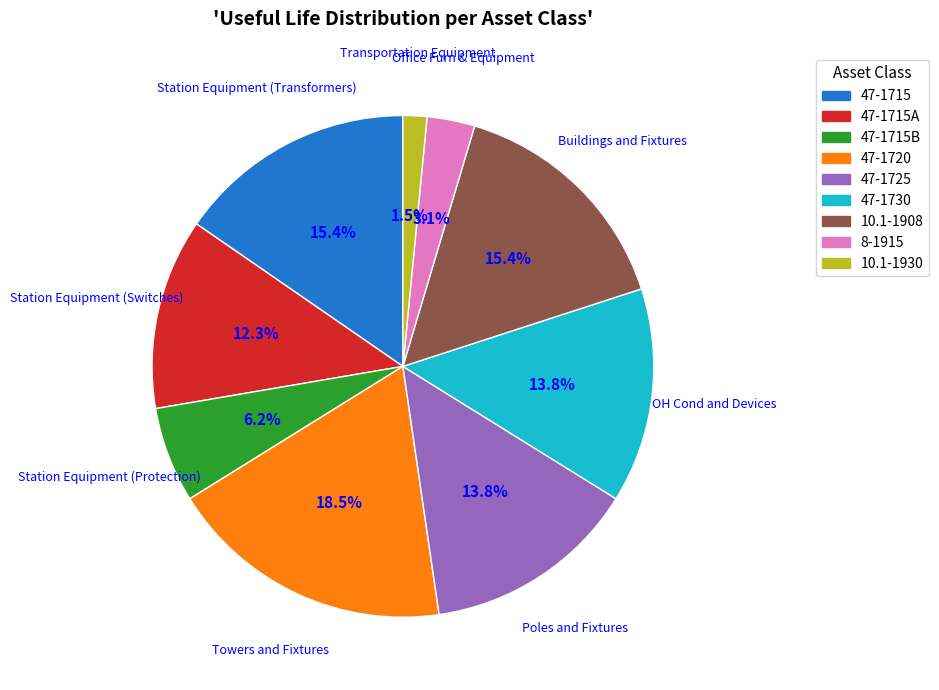

What is the ratio of the value at Transportation Equipment to the value at Office Furn & Equipment?

0.5